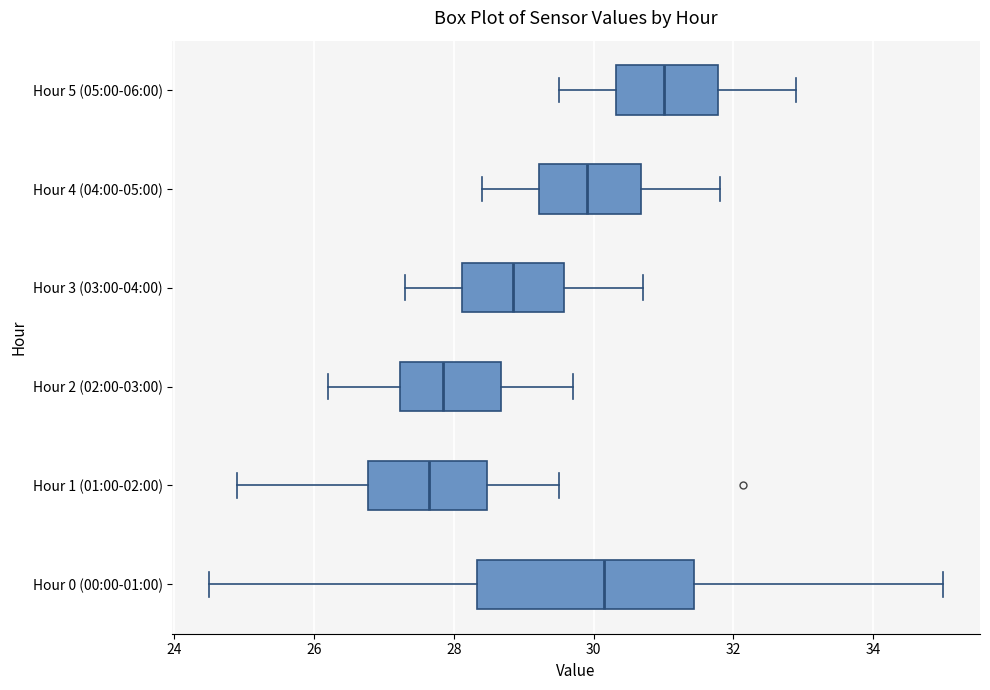

Where does the median line of the box for Hour 5 (05:00-06:00) sit on the x-axis? The values are not printed on the chart, so give them approximately, as read against the axis.

31.0